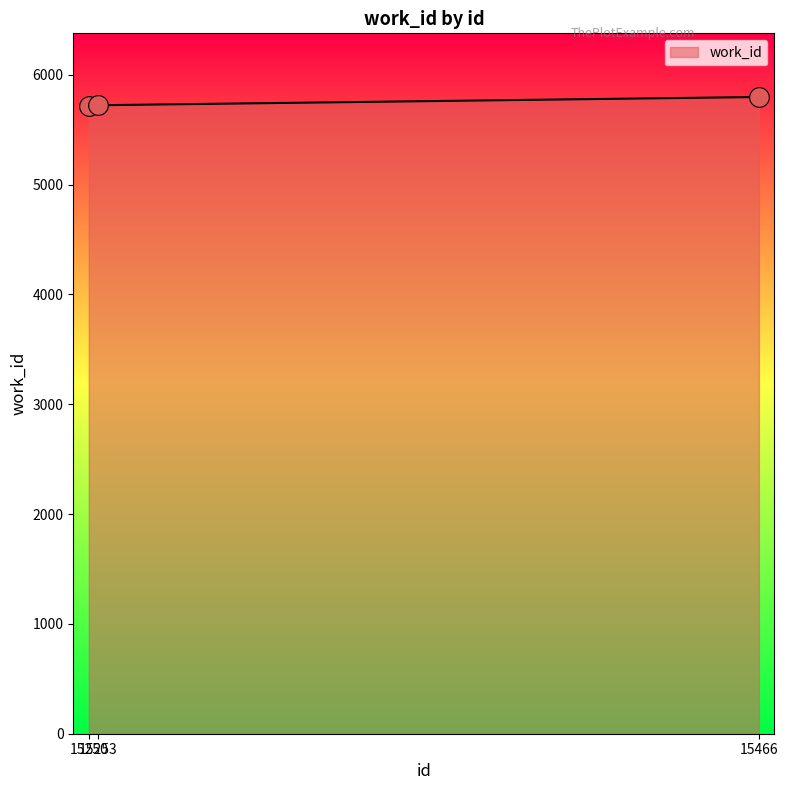

Which has a higher value, 15250 or 15466?

15466